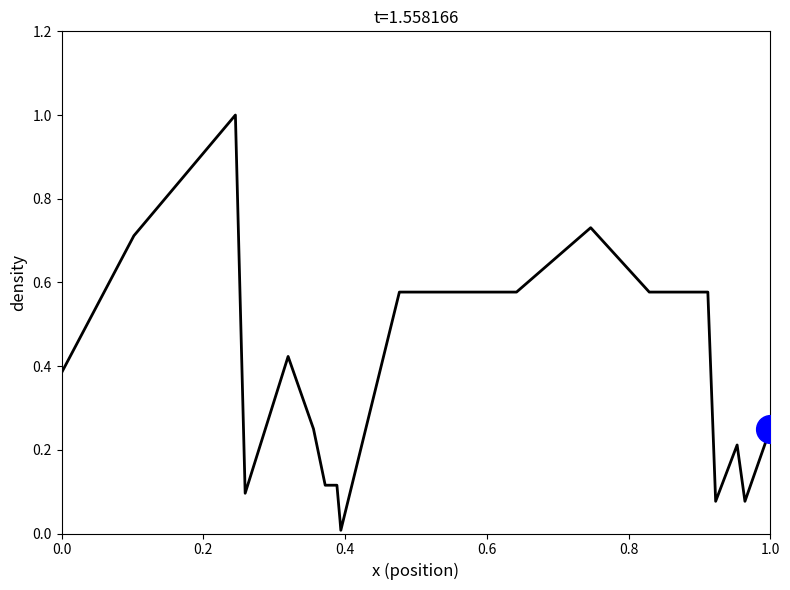

What is the greatest value displayed?

1.0